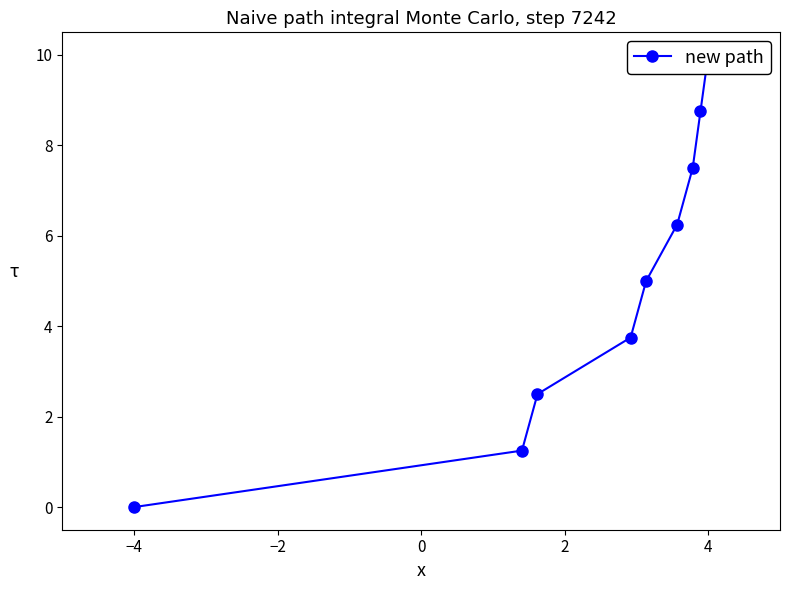

How many lines are shown in the chart?

1